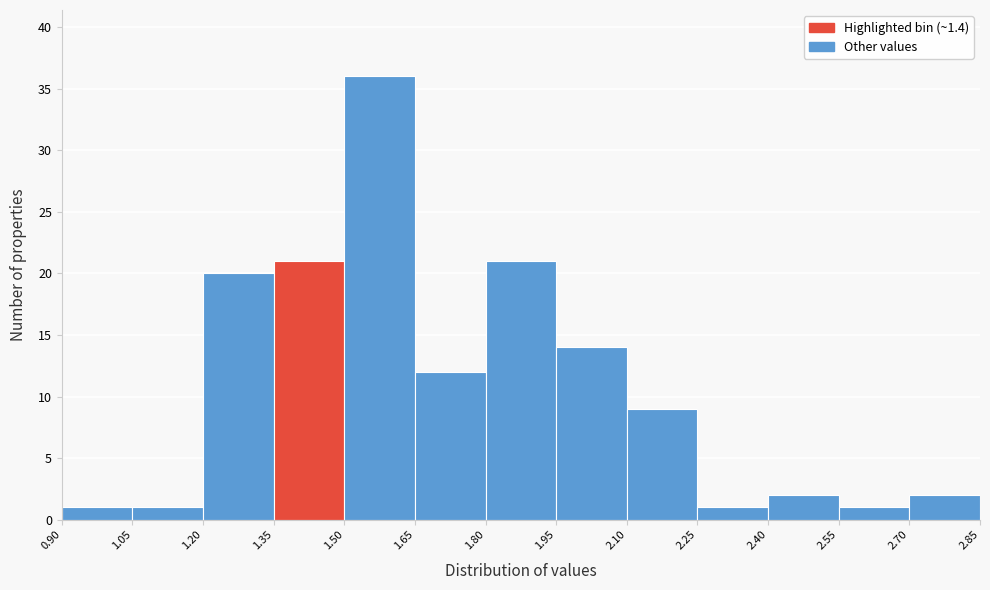

Over which range of the x-axis is the bar tallest?

1.50 to 1.65